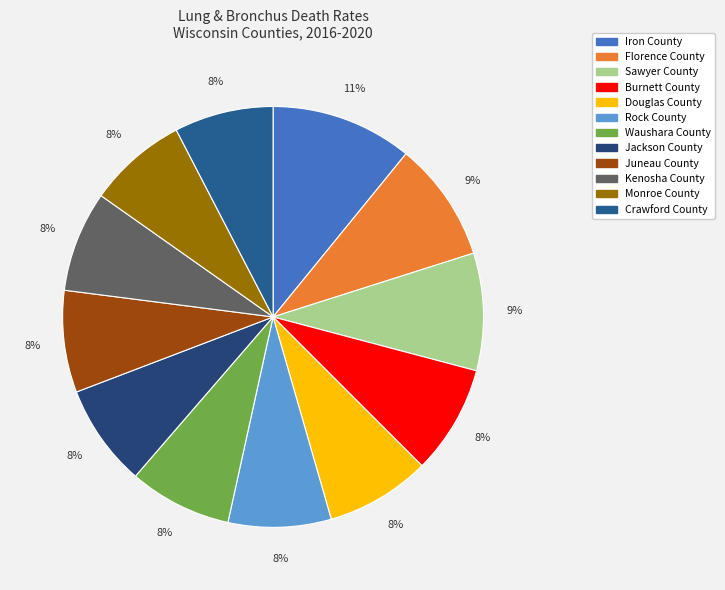

Is Monroe County the majority of the pie?

No